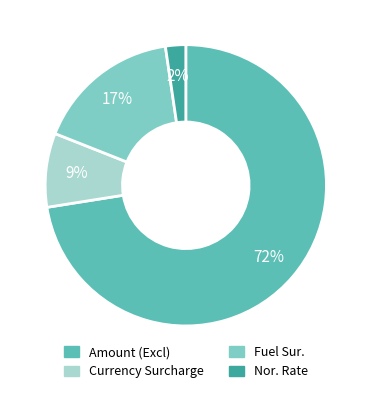

What is the majority slice?

Amount (Excl)